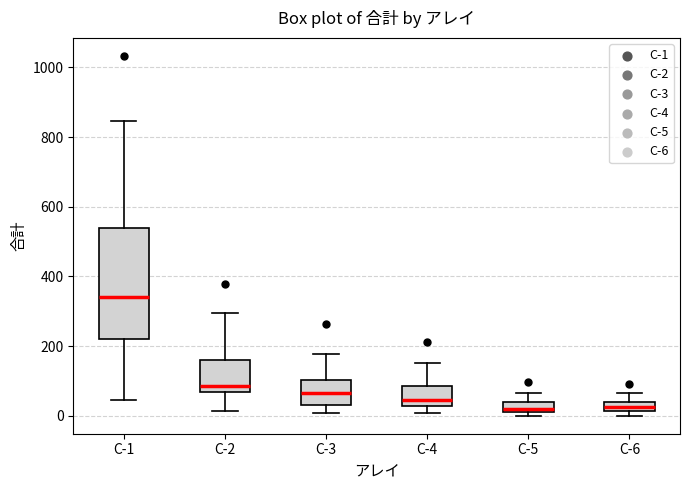

Which box is the tallest, from its lower edge to its upper edge?

C-1